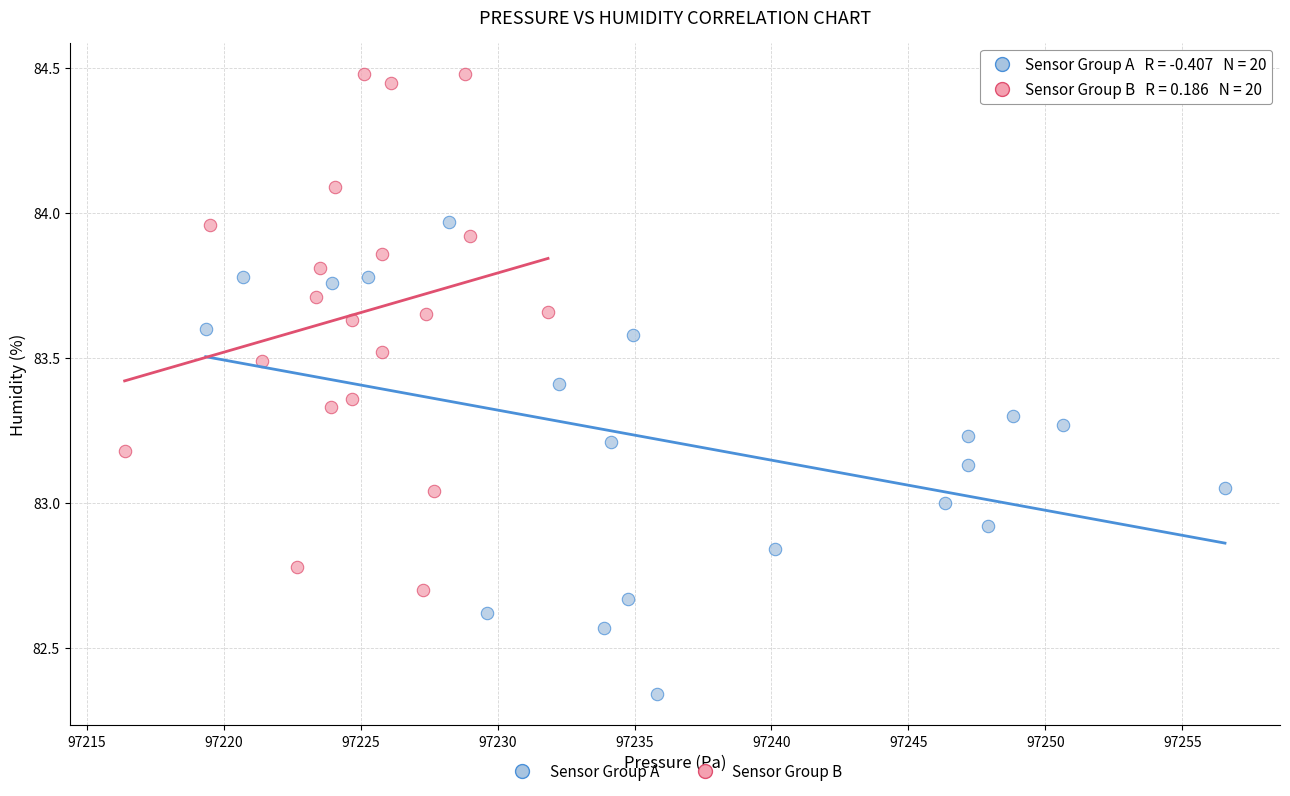

Which series reaches the maximum Y coordinate?

Sensor Group B